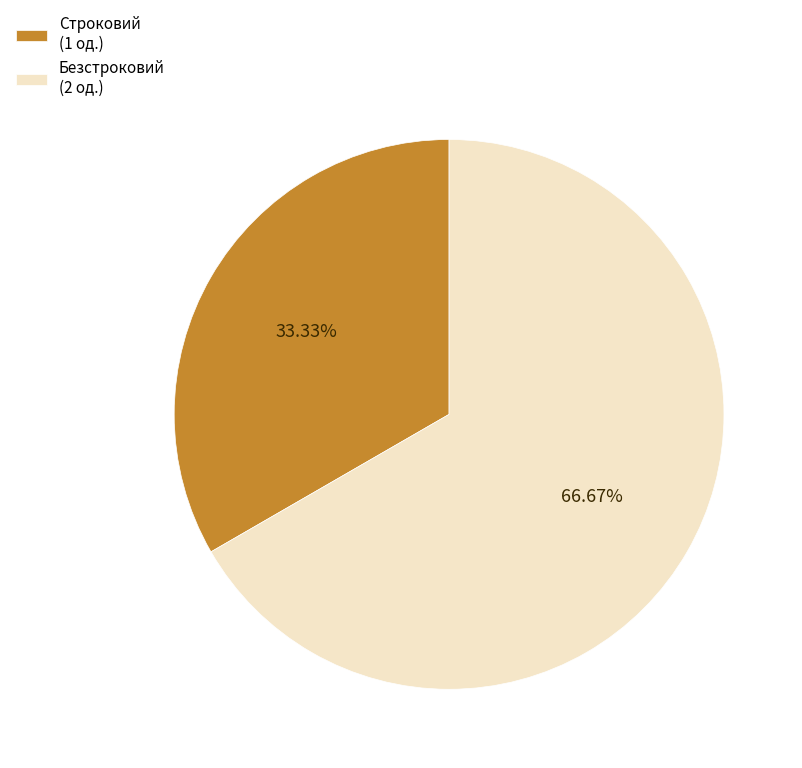

Which category has the smallest portion of the pie?

Строковий